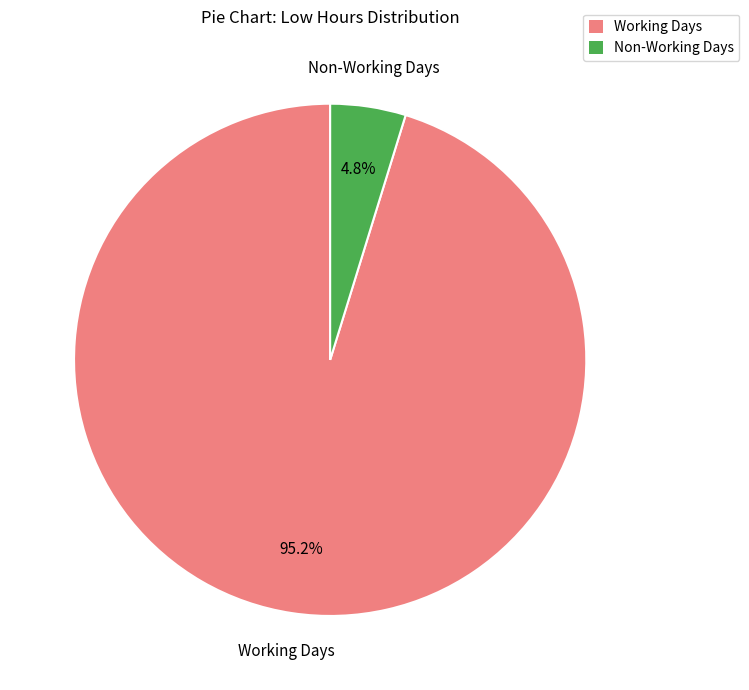

How many slices are in this pie chart?

2